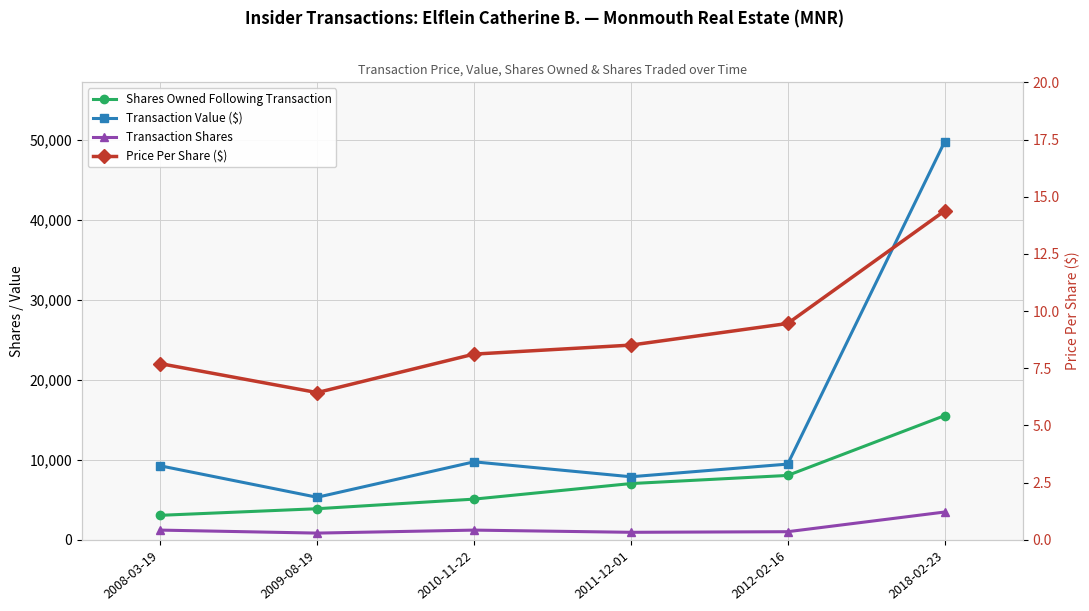

Does the chart have visible grid lines?

Yes